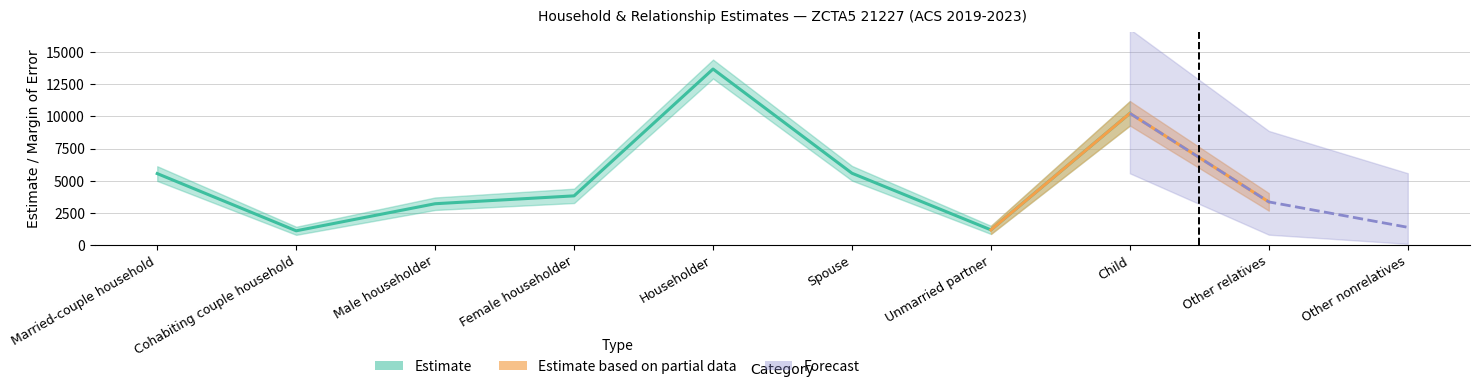

Reading right to left, extract all data points from this chart.

Estimate: Other nonrelatives=1374.0	Other relatives=3350.0	Child=10242.0	Unmarried partner=1174.0	Spouse=5580.0	Householder=13687.0	Female householder=3821.0	Male householder=3209.0	Cohabiting couple household=1103.0	Married-couple household=5554.0
Estimate Margin of Error: Other nonrelatives=487.0	Other relatives=682.0	Child=953.0	Unmarried partner=317.0	Spouse=568.0	Householder=736.0	Female householder=558.0	Male householder=486.0	Cohabiting couple household=315.0	Married-couple household=572.0
Percent: Other nonrelatives=0.0	Other relatives=0.1	Child=0.3	Unmarried partner=0.0	Spouse=0.2	Householder=0.4	Female householder=0.3	Male householder=0.2	Cohabiting couple household=0.1	Married-couple household=0.4